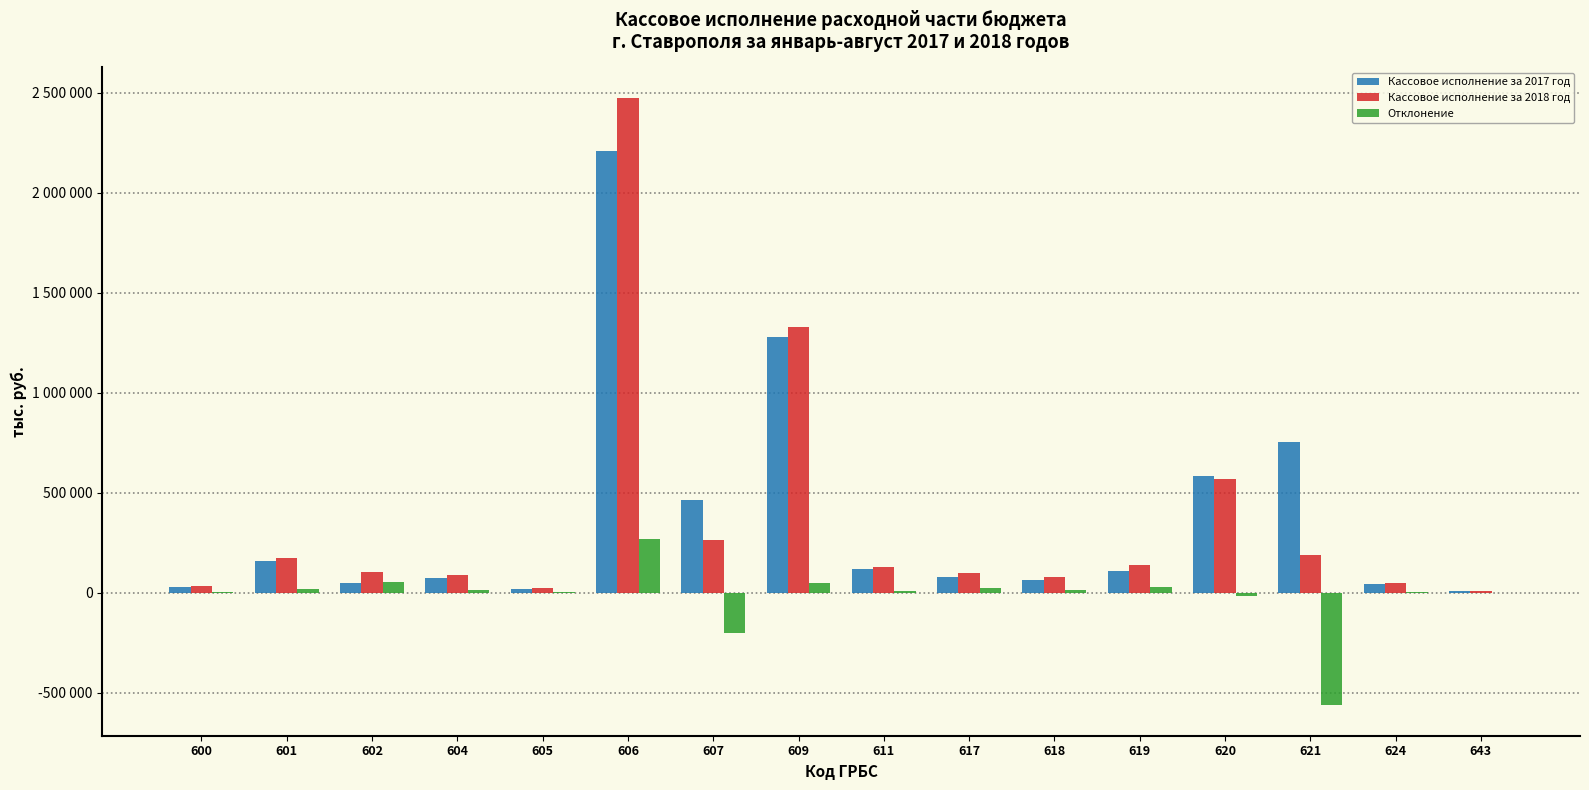

At 624, list the series in order from smallest to largest.

Отклонение, Кассовое исполнение за 2017 год, Кассовое исполнение за 2018 год